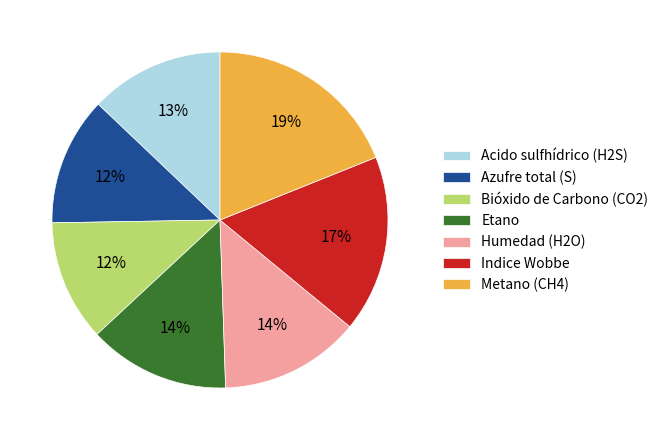

Do Metano (CH4) and Etano together represent more than half of the pie?

No